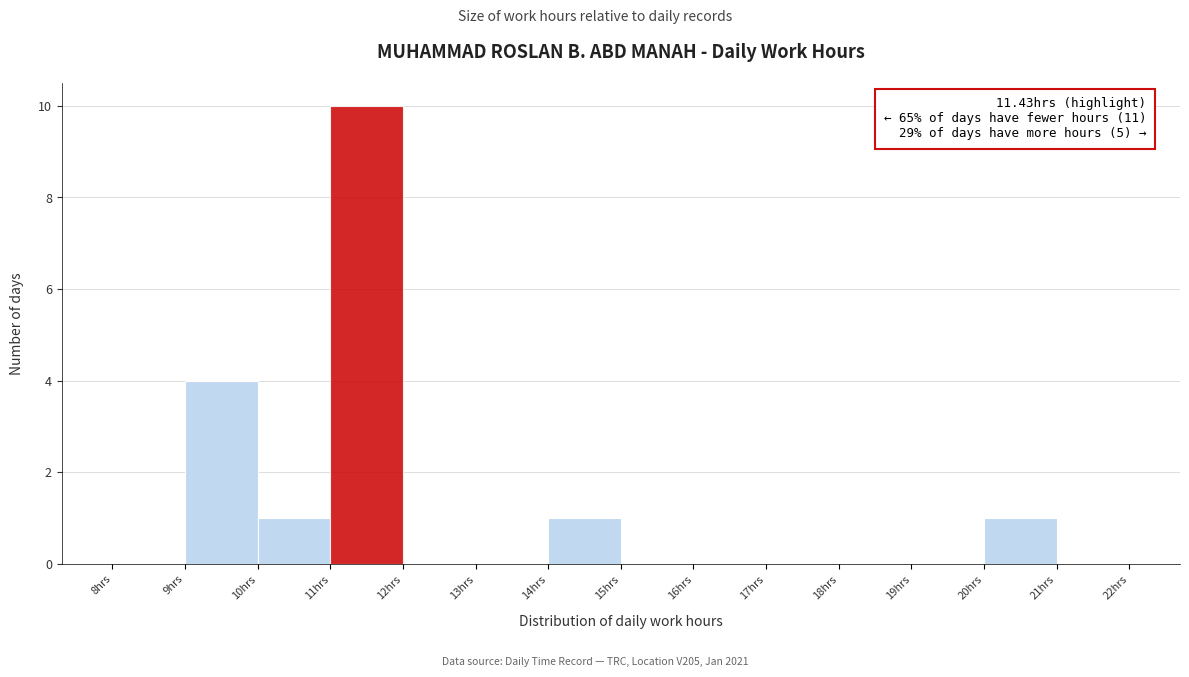

Which range on the x-axis has the tallest bar?

11 to 12